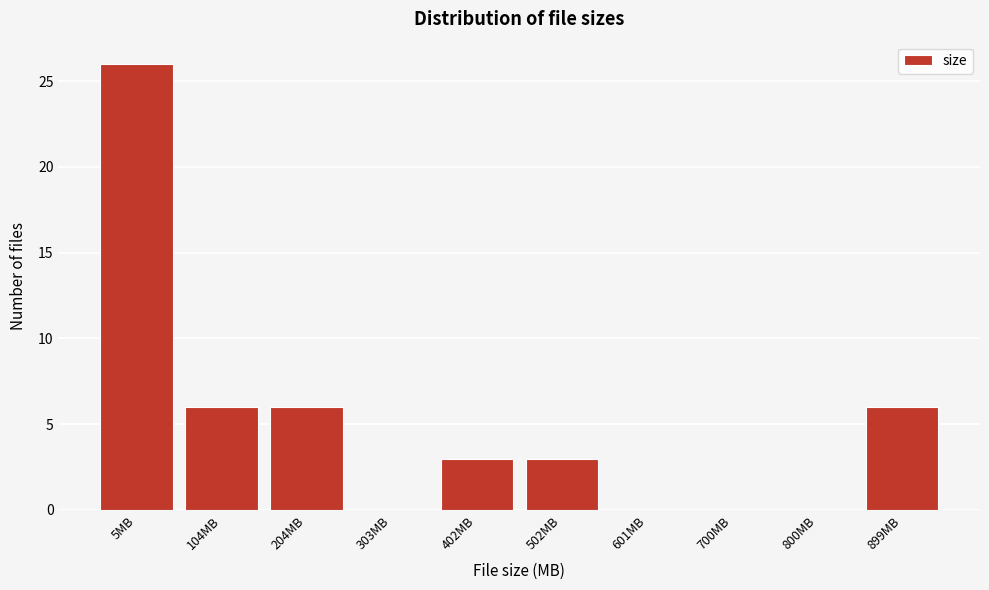

Reading right to left, extract all data points from this chart.

899MB=6	800MB=0	700MB=0	601MB=0	502MB=3	402MB=3	303MB=0	204MB=6	104MB=6	5MB=26